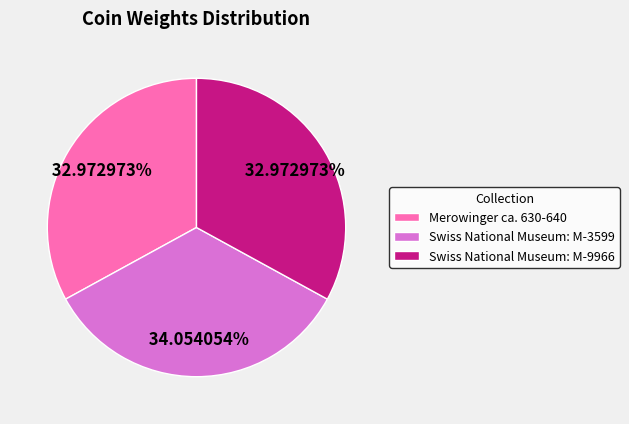

Is there any slice that represents more than half of the pie?

No